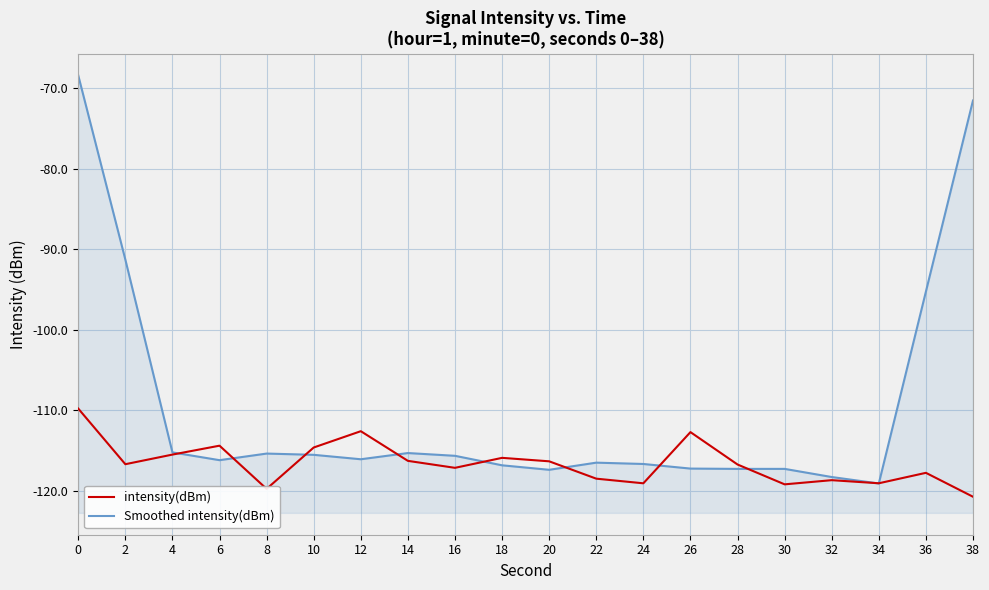

What are all the series names shown in the legend?

intensity(dBm), Smoothed intensity(dBm)